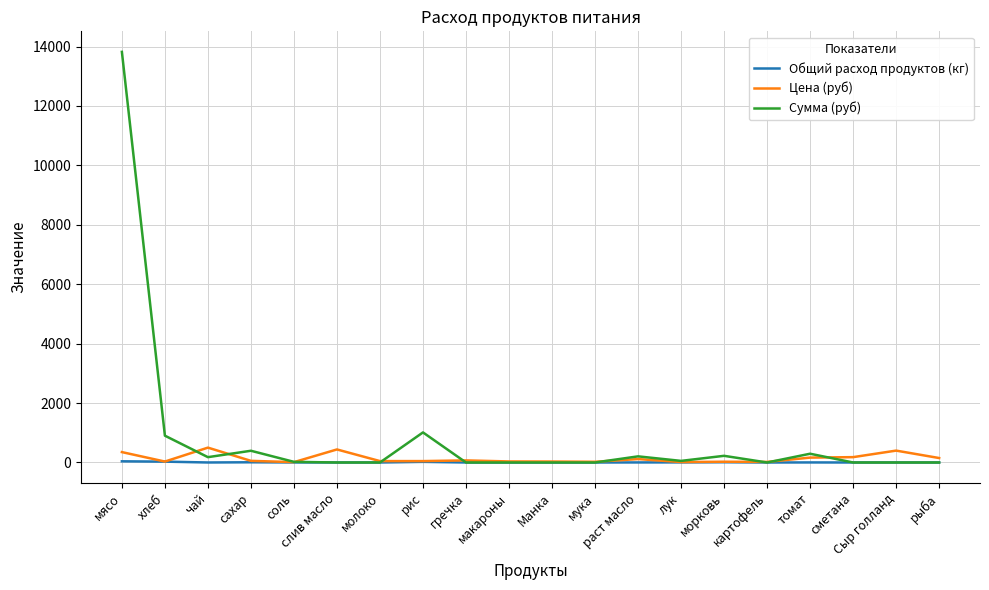

What is the highest value of the Сумма (руб) series?

13821.5